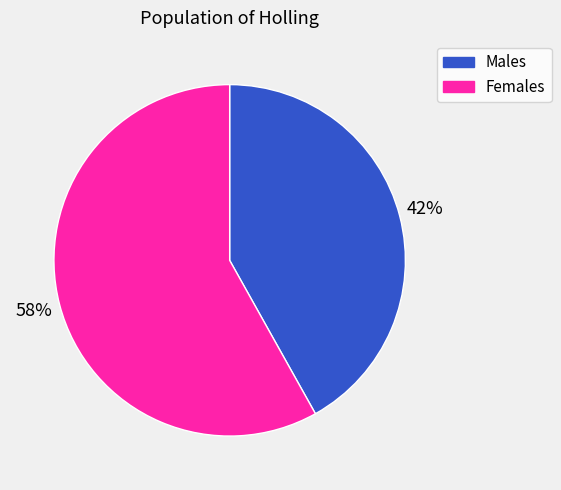

To the nearest percent, what is the difference between the largest and smallest slice percentages?

16%